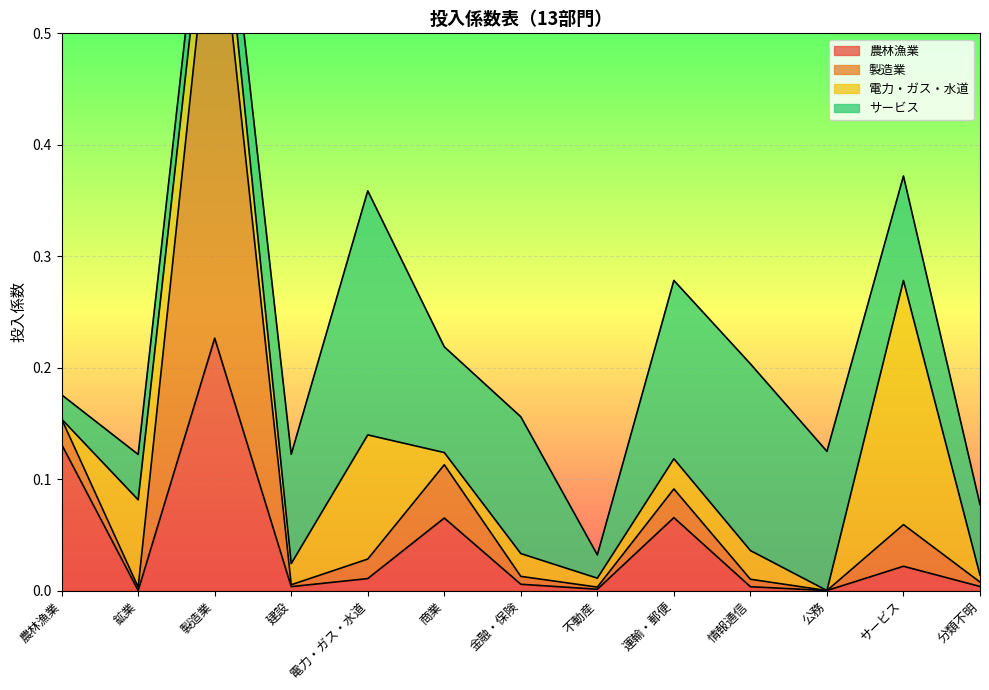

The 農林漁業 series shows 0.0 at 建設. True or false?

True